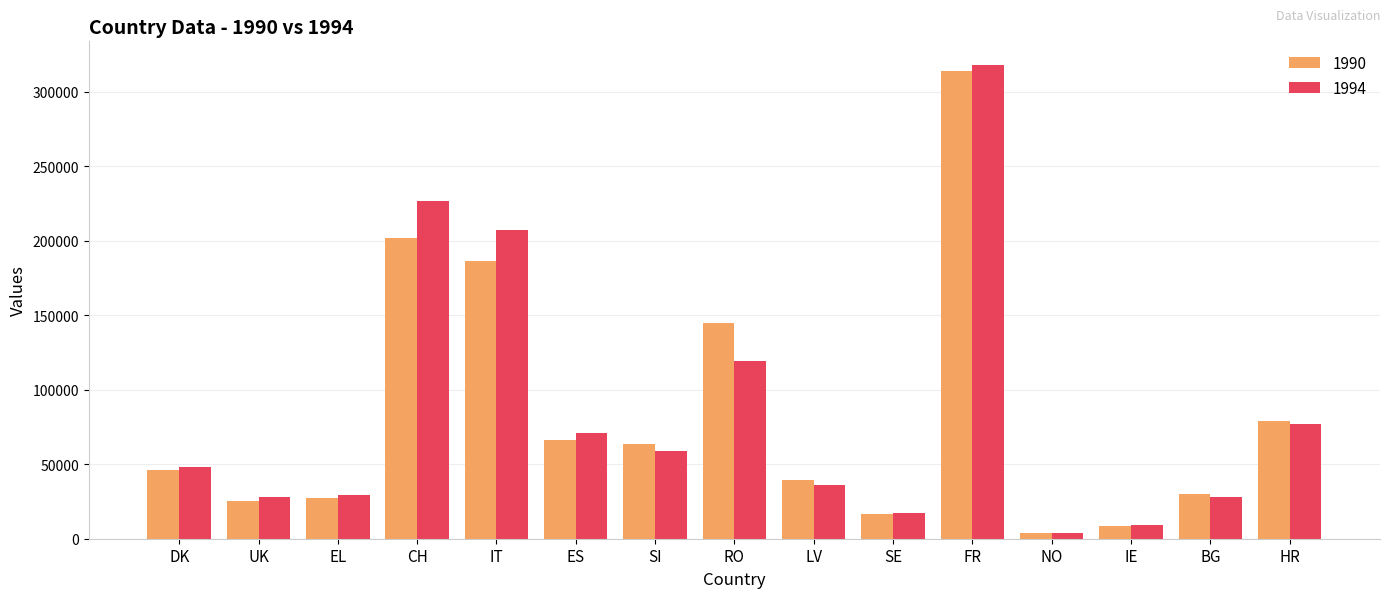

Is the value of 1990 at NO greater than the value of 1994 at CH?

No